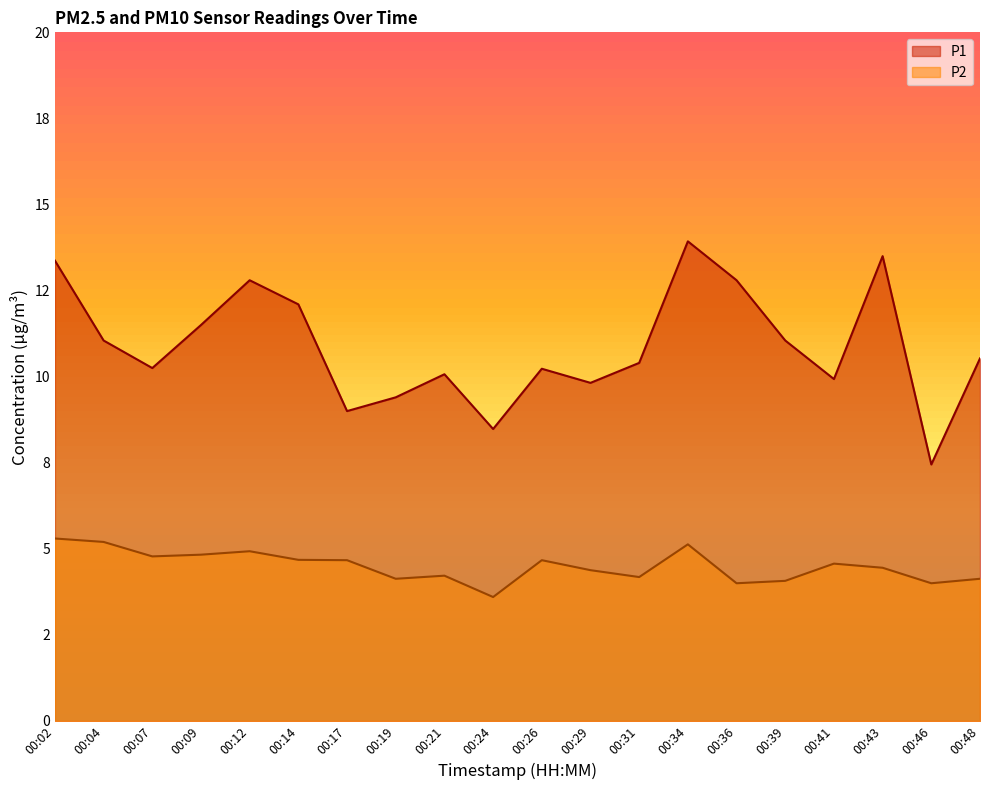

What are all the series names shown in the legend?

P1, P2